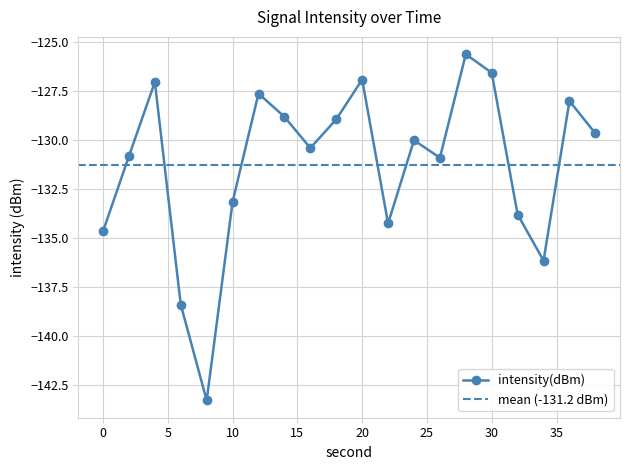

Which category has the lowest value across all series?

8